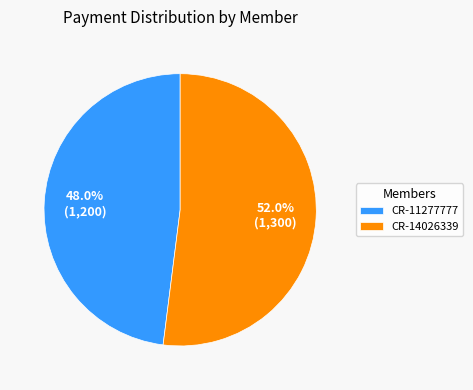

What is the smallest slice in the pie chart?

CR-11277777